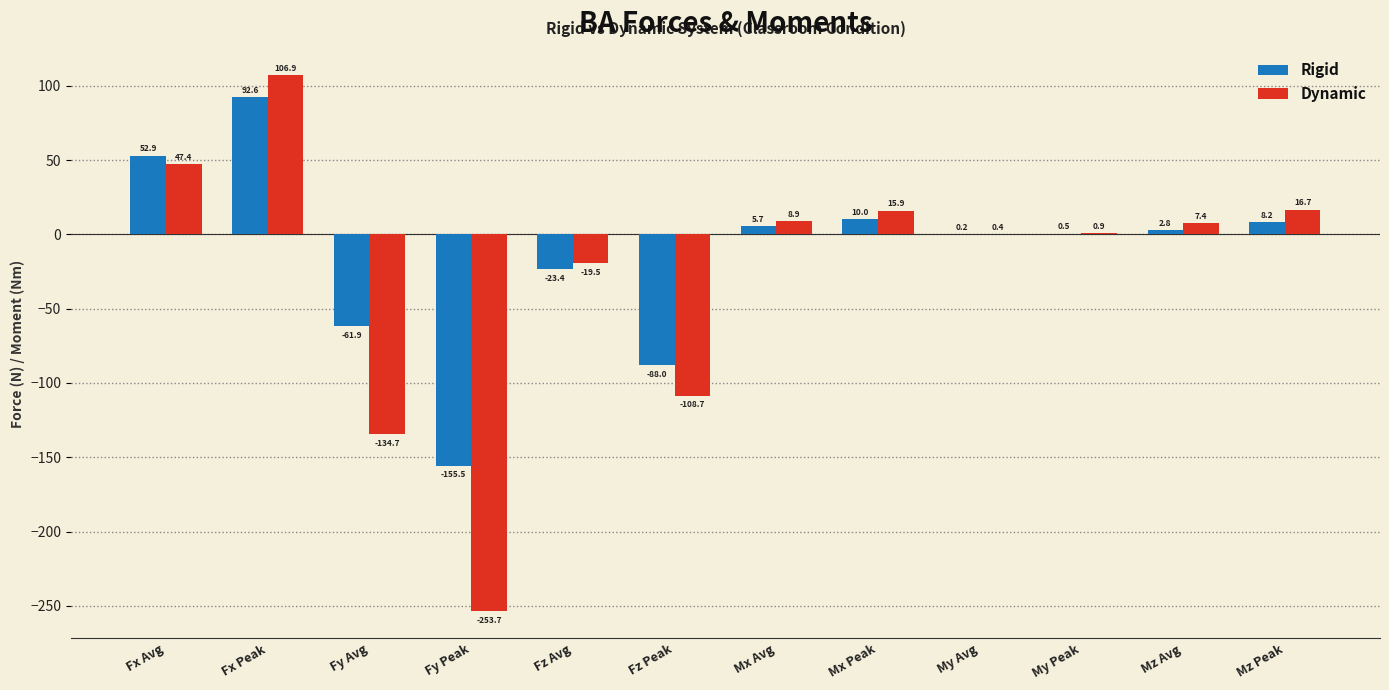

At which label does Dynamic first exceed 7?

Fx Avg